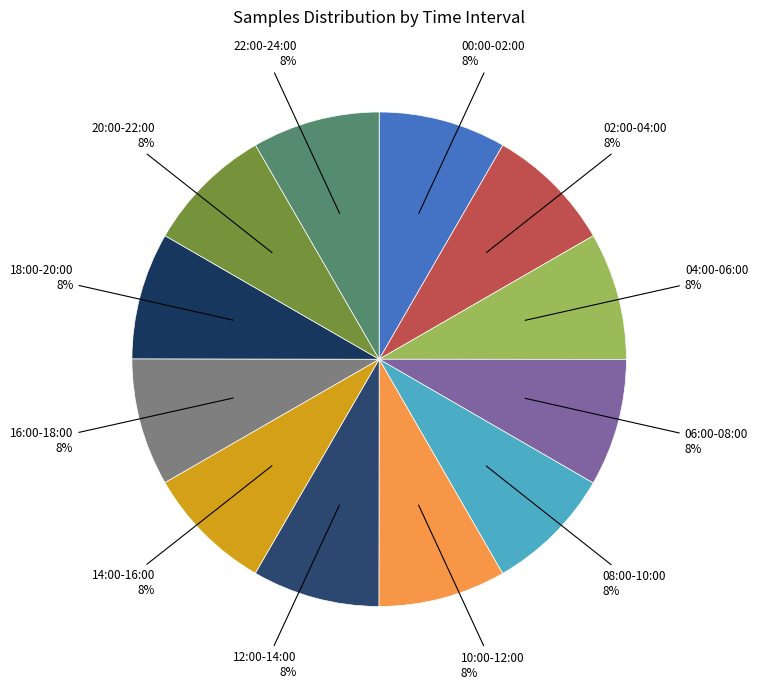

How many segments does this pie chart have?

12